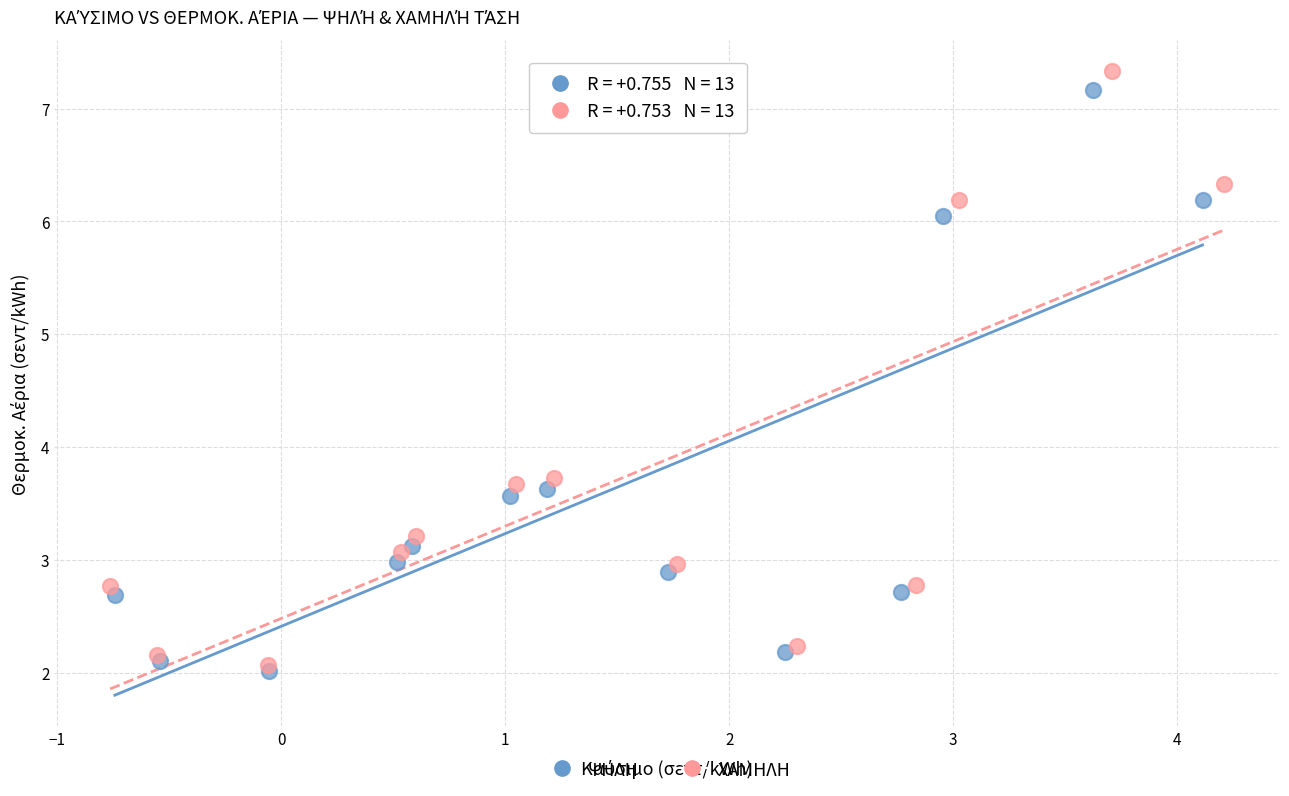

Which series has the largest Y range (max minus min)?

ΧΑΜΗΛΗ